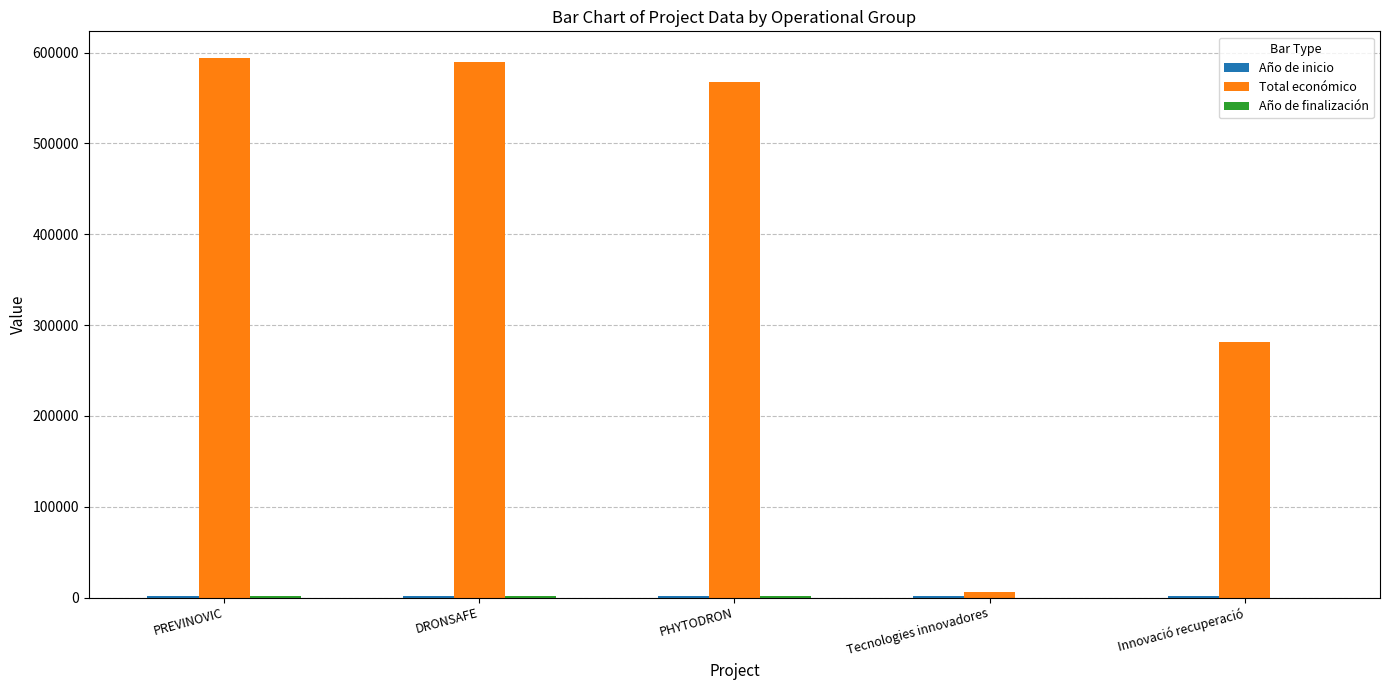

The Total económico series shows 567924 at PHYTODRON. True or false?

True